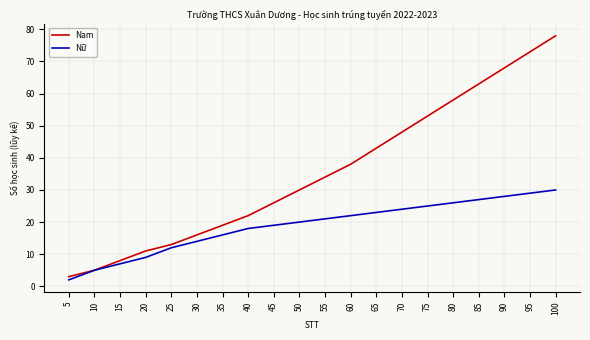

What is the difference between the highest and lowest values at 85?

36